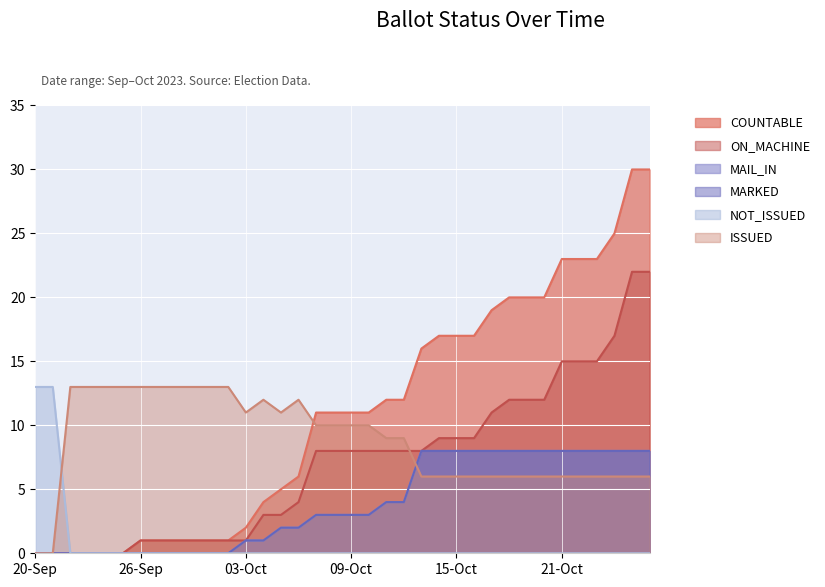

Does the chart display data point markers on the line(s)?

No